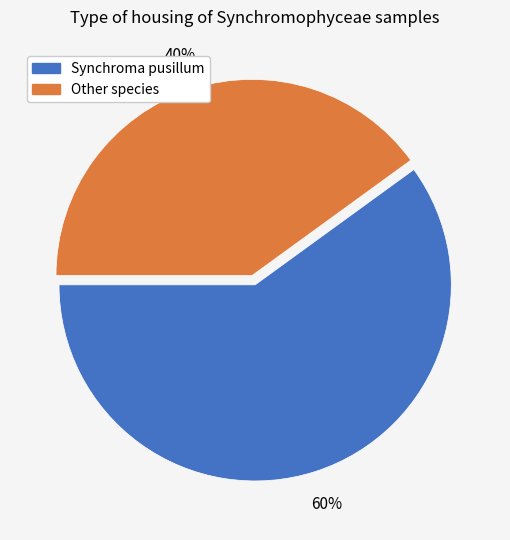

Does any single category account for the majority?

Yes